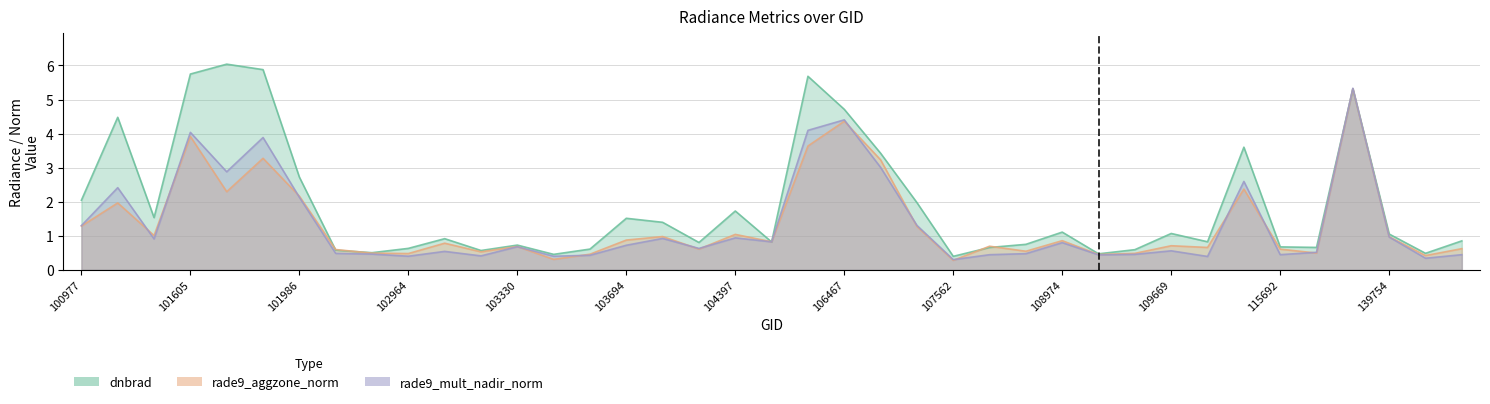

Reading right to left, extract all data points from this chart.

dnbrad: 144221=0.9	144028=0.5	139754=1.1	119657=5.3	115818=0.7	115692=0.7	112917=3.6	109680=0.8	109669=1.1	109495=0.6	109147=0.5	108974=1.1	108621=0.7	107923=0.7	107562=0.4	107043=2.0	106642=3.4	106467=4.7	106285=5.7	105564=0.8	104397=1.7	103928=0.8	103811=1.4	103694=1.5	103566=0.6	103448=0.5	103330=0.7	103211=0.6	103092=0.9	102964=0.6	102845=0.5	102602=0.6	101986=2.7	101858=5.9	101736=6.0	101605=5.7	101111=1.5	101102=4.5	100977=2.0
rade9_aggzone_norm: 144221=0.6	144028=0.4	139754=1.0	119657=5.3	115818=0.5	115692=0.6	112917=2.4	109680=0.7	109669=0.7	109495=0.5	109147=0.4	108974=0.9	108621=0.5	107923=0.7	107562=0.3	107043=1.3	106642=3.2	106467=4.4	106285=3.6	105564=0.8	104397=1.0	103928=0.6	103811=1.0	103694=0.9	103566=0.5	103448=0.3	103330=0.7	103211=0.5	103092=0.8	102964=0.5	102845=0.5	102602=0.6	101986=2.2	101858=3.3	101736=2.3	101605=3.9	101111=1.0	101102=2.0	100977=1.3
rade9_mult_nadir_norm: 144221=0.4	144028=0.3	139754=1.0	119657=5.3	115818=0.5	115692=0.4	112917=2.6	109680=0.4	109669=0.6	109495=0.5	109147=0.4	108974=0.8	108621=0.5	107923=0.4	107562=0.3	107043=1.3	106642=3.0	106467=4.4	106285=4.1	105564=0.8	104397=0.9	103928=0.6	103811=0.9	103694=0.7	103566=0.4	103448=0.4	103330=0.7	103211=0.4	103092=0.5	102964=0.4	102845=0.5	102602=0.5	101986=2.1	101858=3.9	101736=2.9	101605=4.0	101111=0.9	101102=2.4	100977=1.3